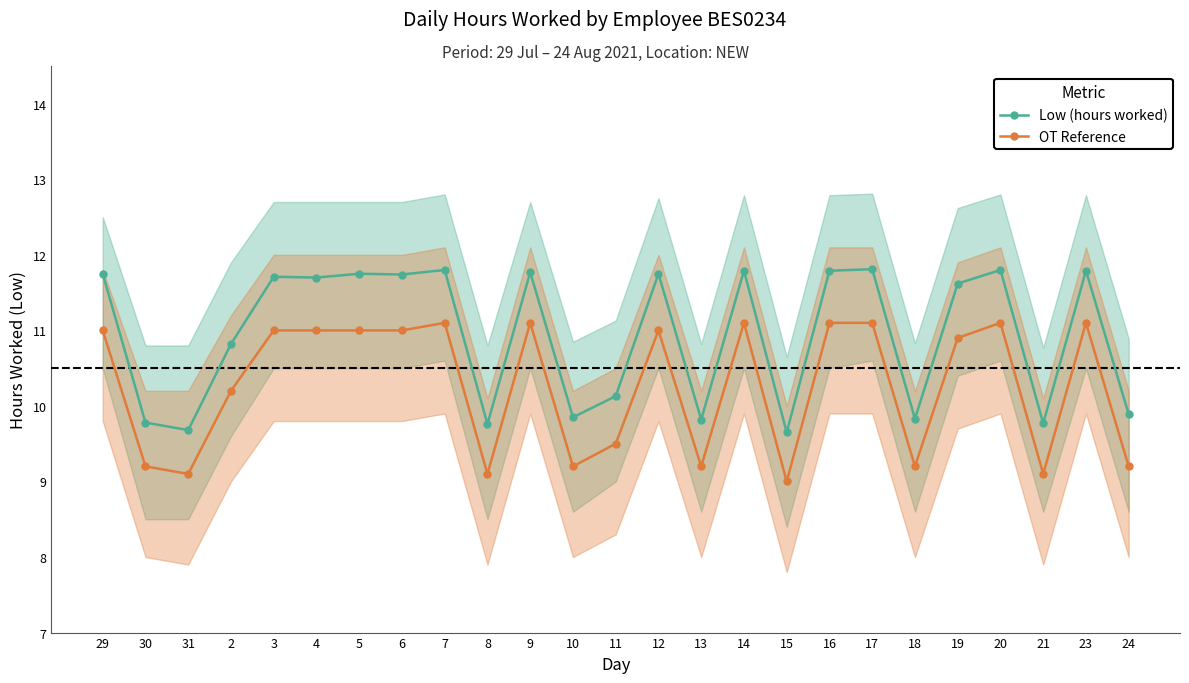

How many series are shown in this chart?

2